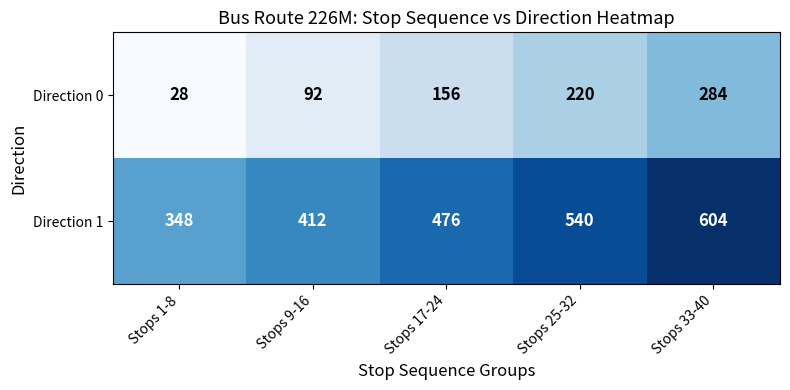

Reading left to right, transcribe all the data shown in this chart.

Direction 0: Stops 1-8=28	Stops 9-16=92	Stops 17-24=156	Stops 25-32=220	Stops 33-40=284
Direction 1: Stops 1-8=348	Stops 9-16=412	Stops 17-24=476	Stops 25-32=540	Stops 33-40=604